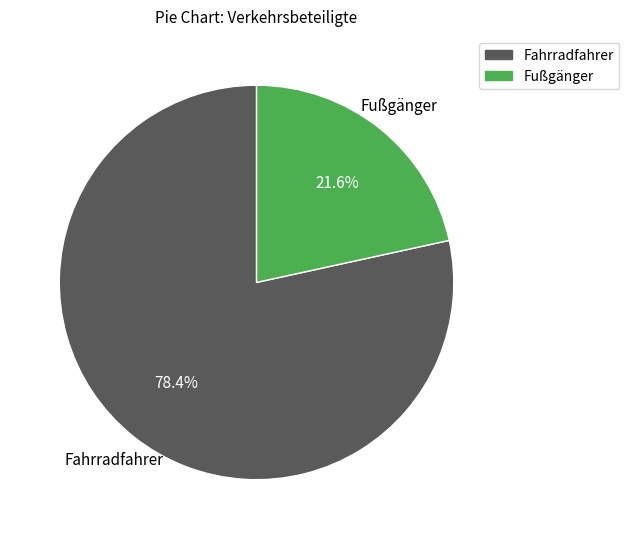

Does any single category account for the majority?

Yes